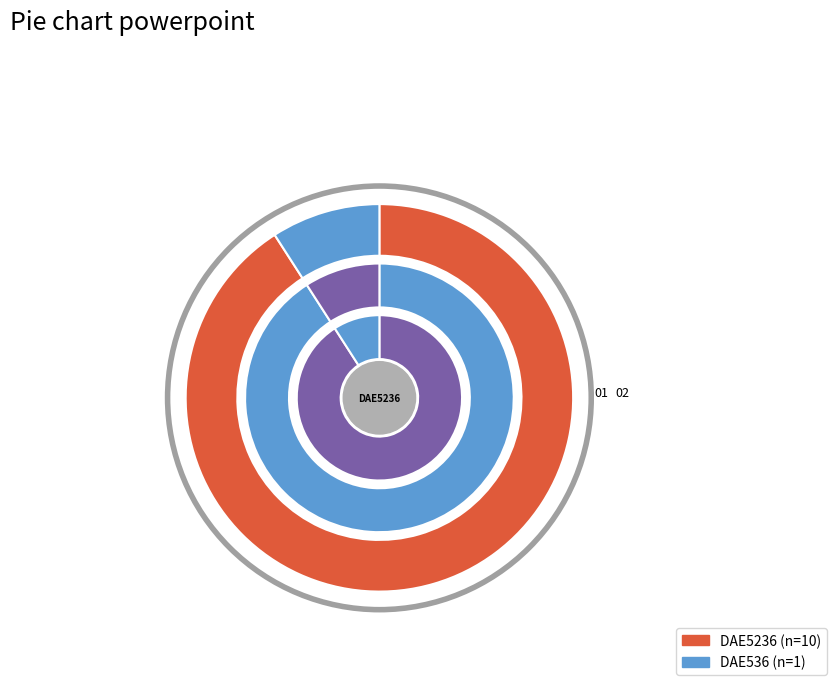

True or false: DAE5236 accounts for 91% of the total.

True